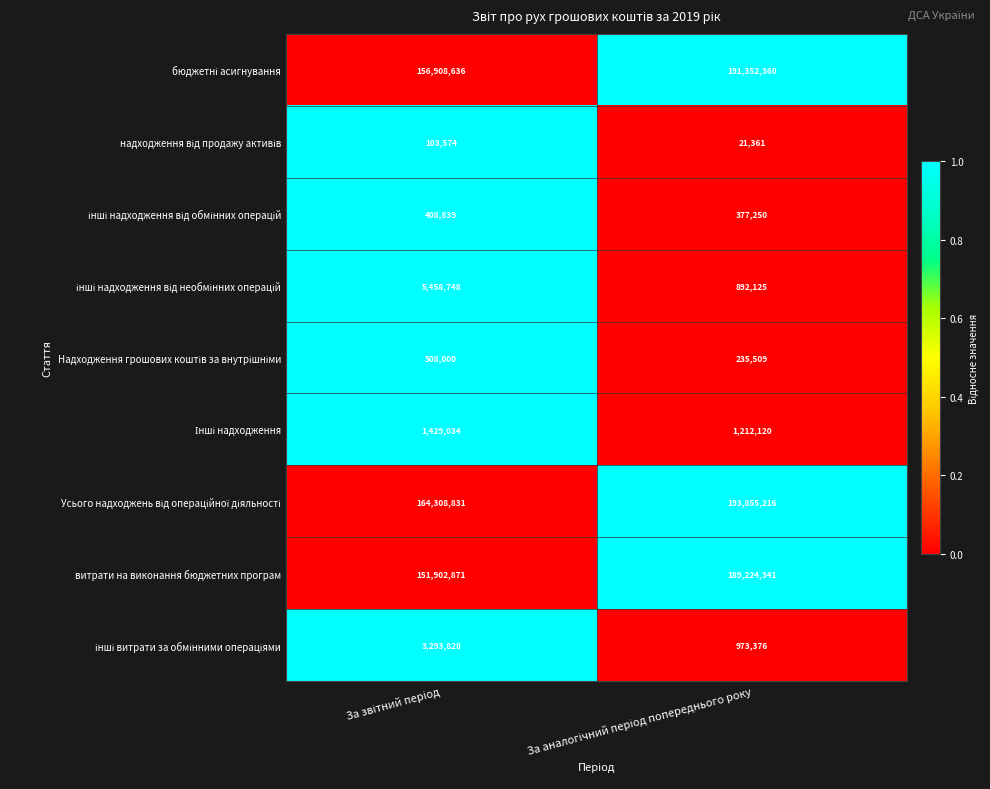

Which series has the widest spread of values?

витрати на виконання бюджетних програм